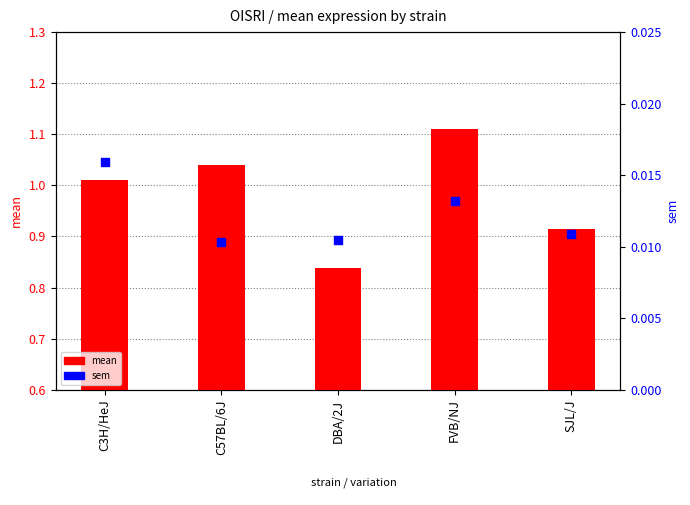

At how many categories does at least one series exceed 0?

5